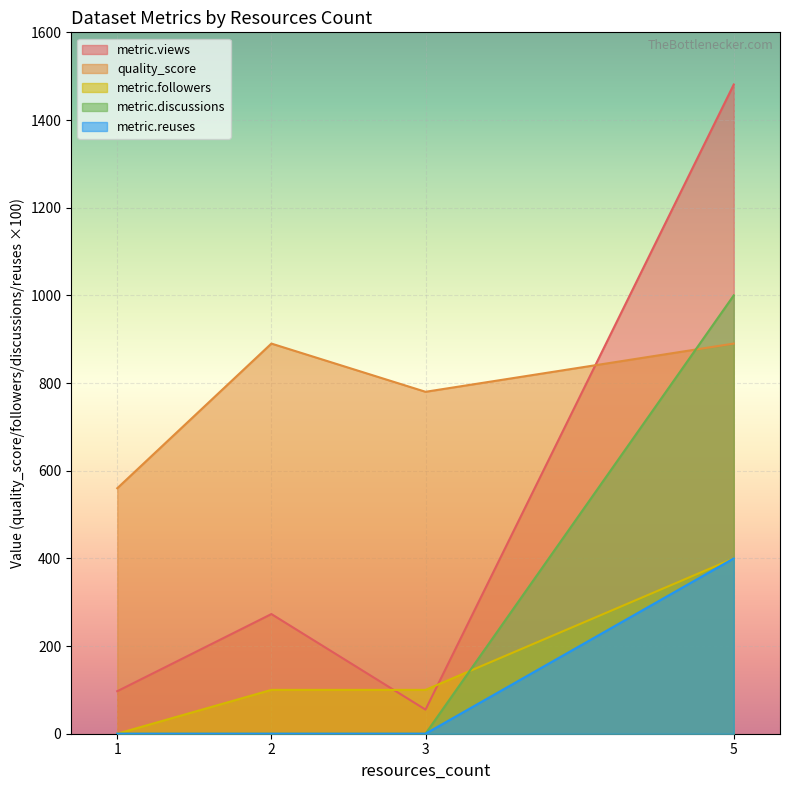

True or false: metric.discussions has more than 0 interior local peaks.

False